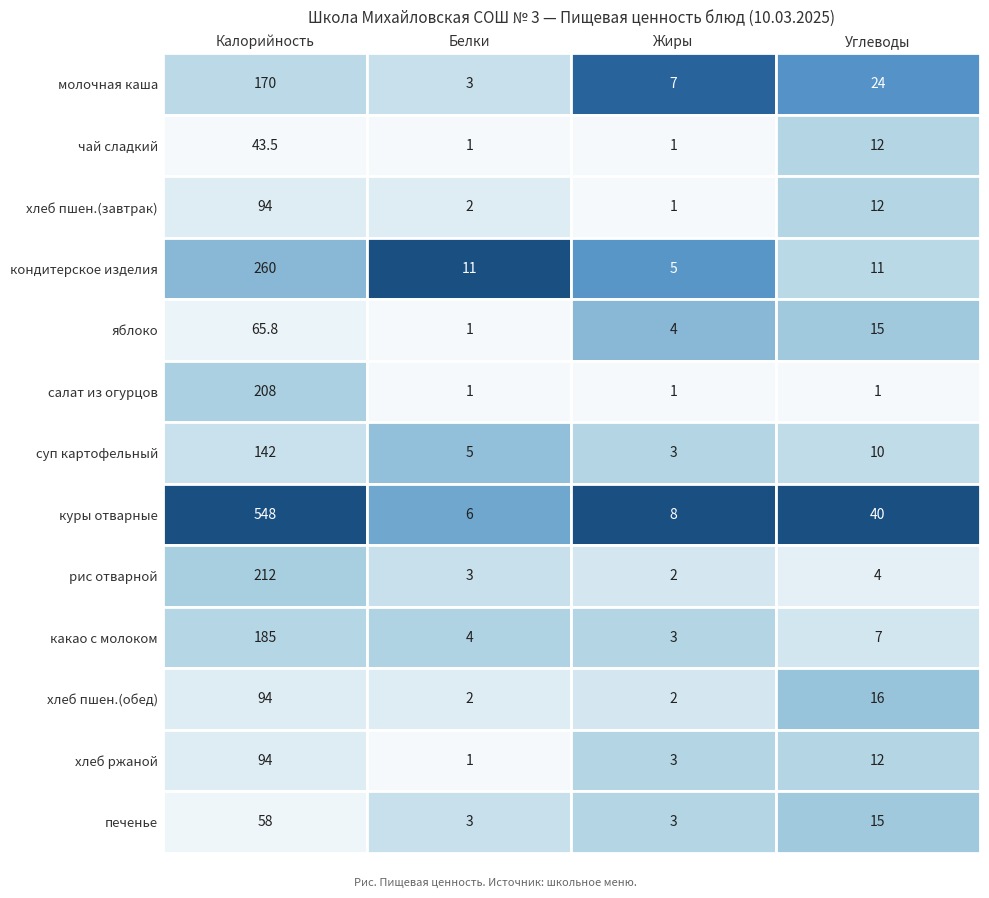

At which label is хлеб пшеничный (обед) closest to 48?

Углеводы